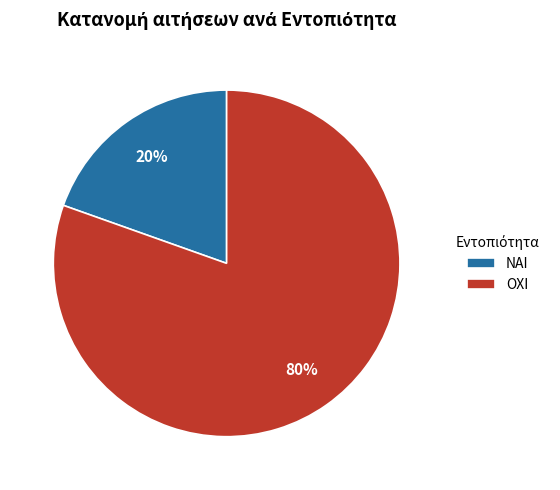

Do ΟΧΙ and ΝΑΙ together represent more than half of the pie?

Yes